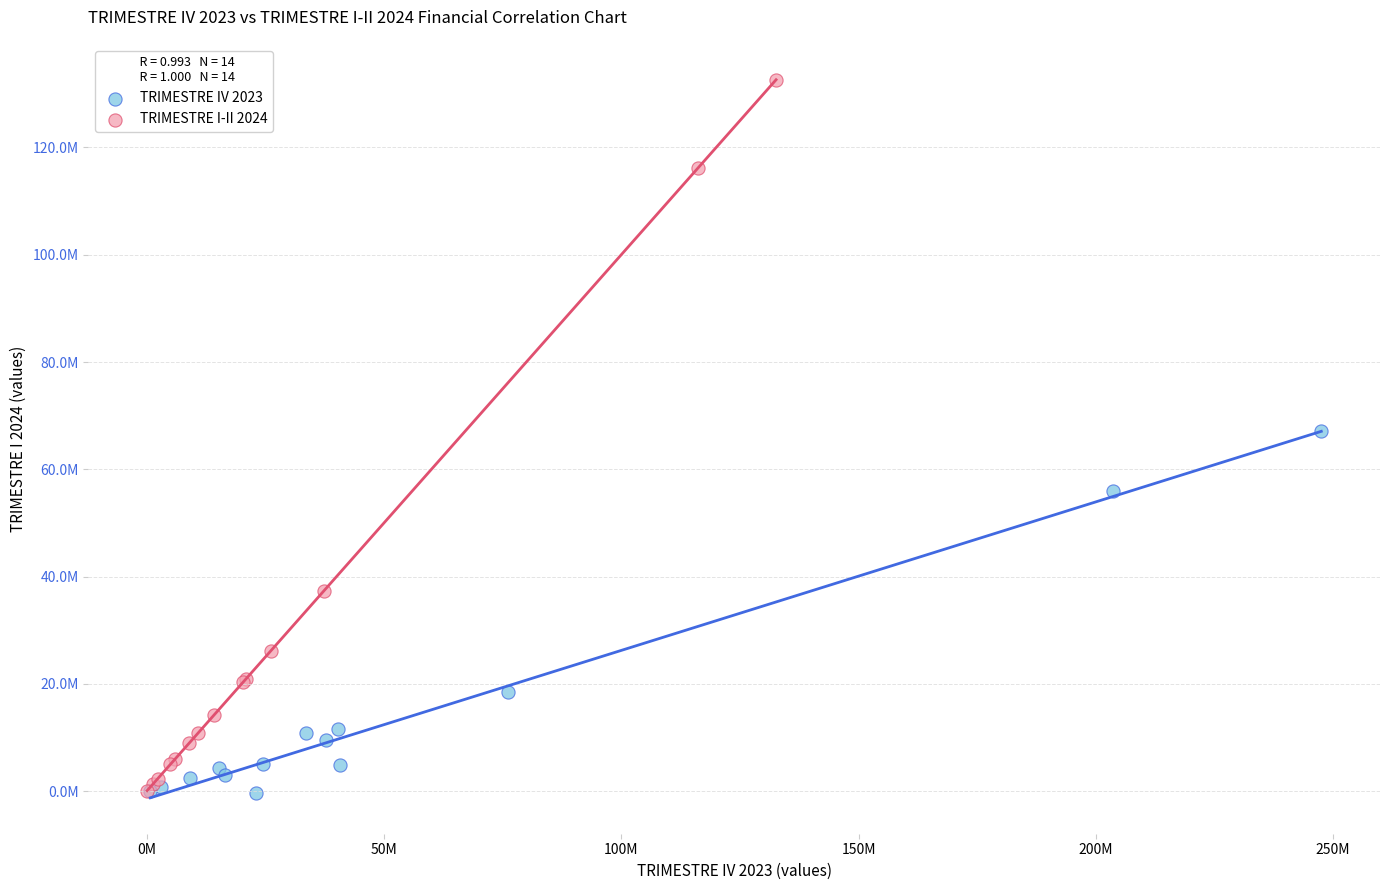

What are all the series names shown in the legend?

TRIMESTRE IV 2023, TRIMESTRE I-II 2024